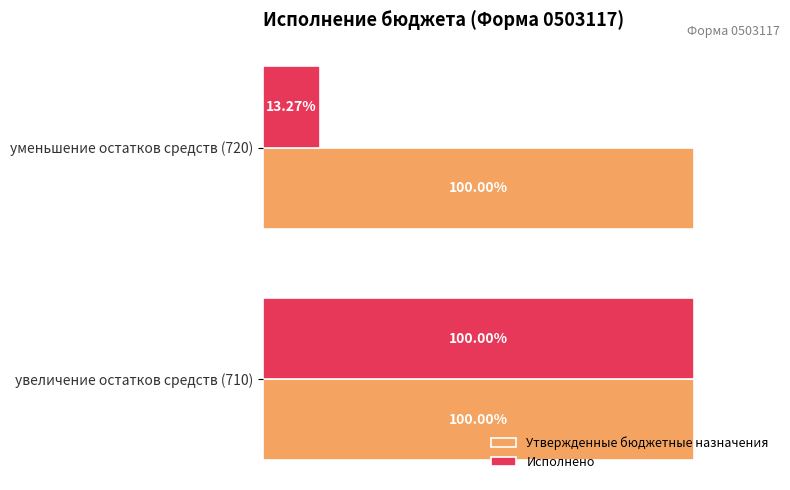

Which series has the widest spread of values?

Исполнено